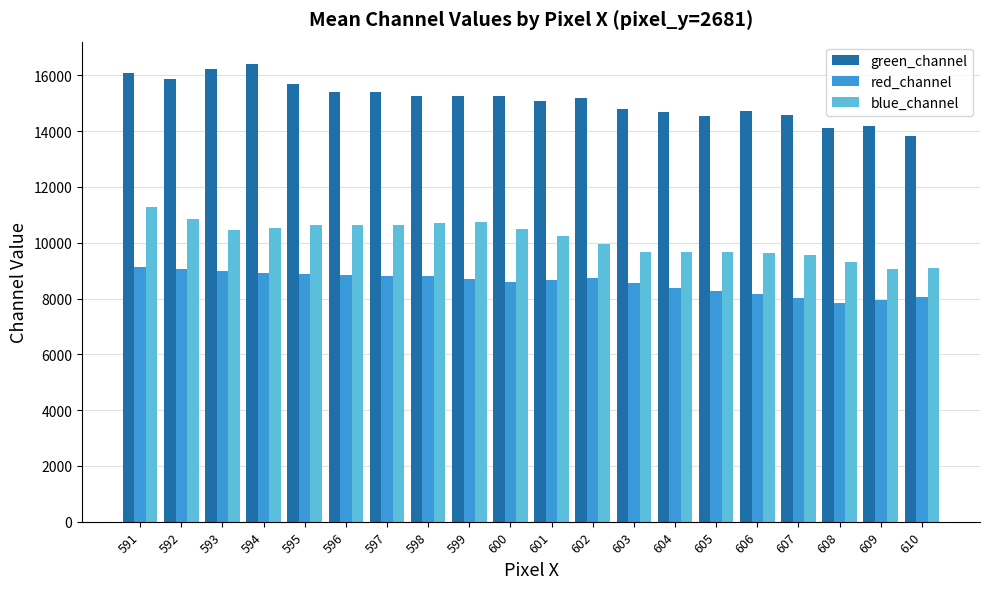

Where does the green_channel series first go above 15253?

591